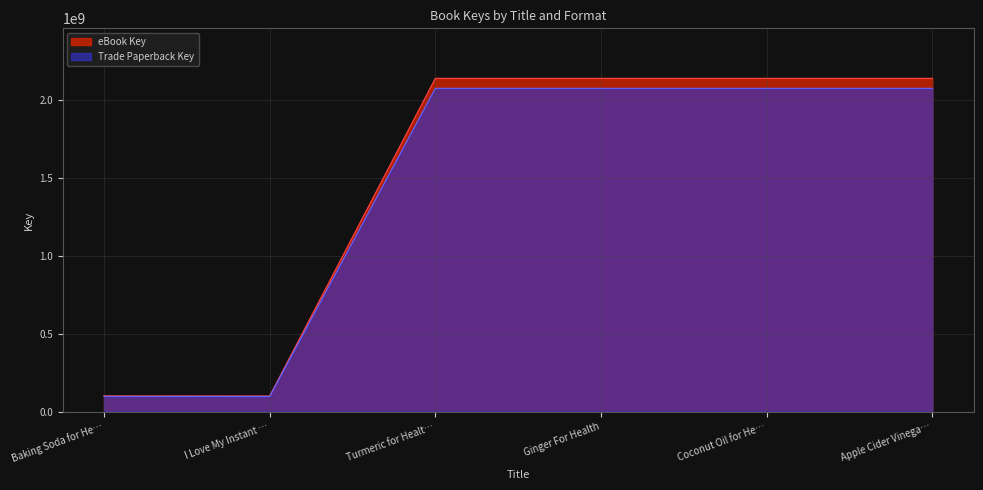

What is the value of the eBook Key point at the 6th from the left?

2137670824.0